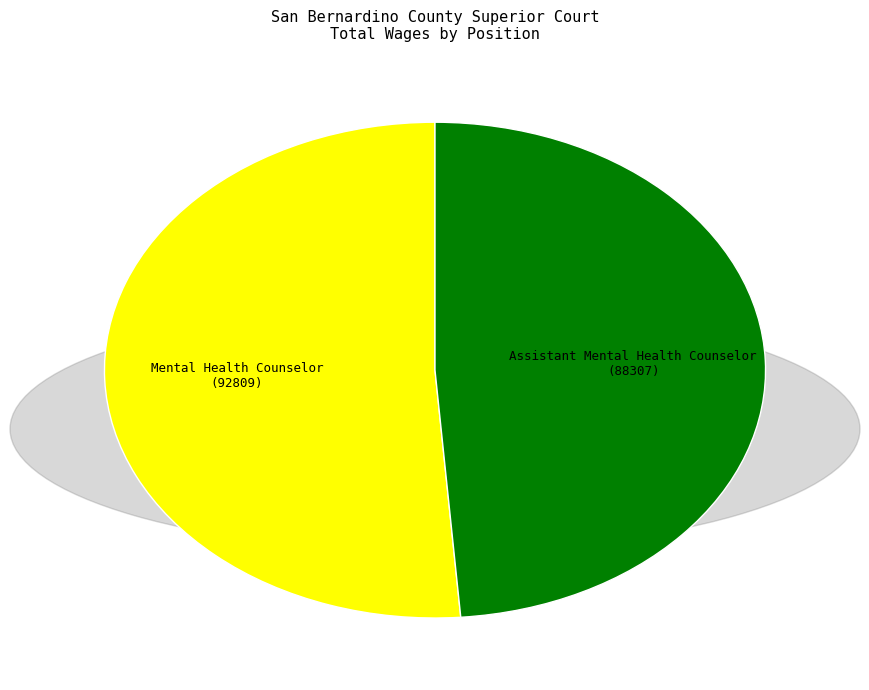

How many slices are in this pie chart?

2